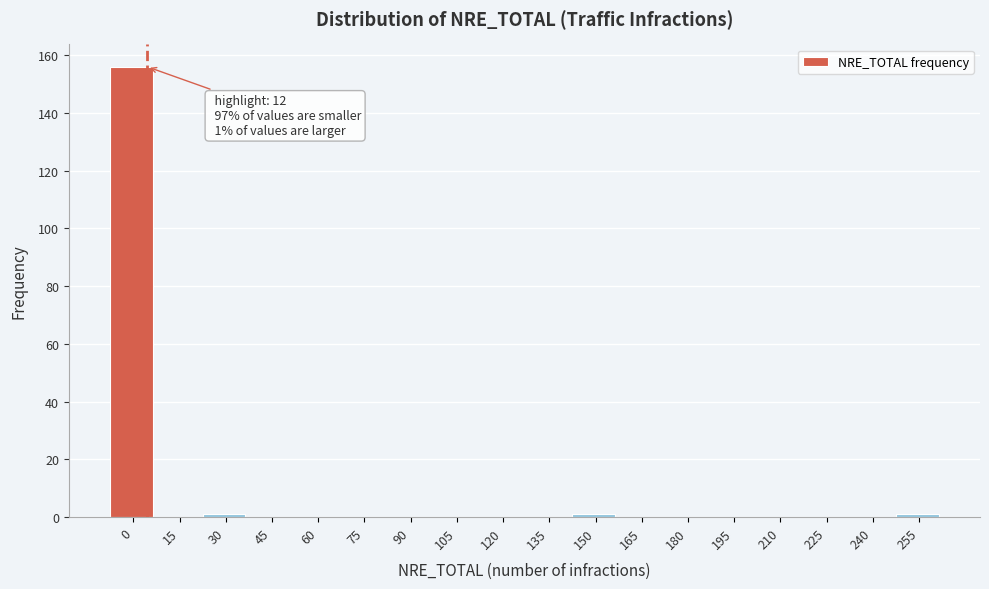

Reading left to right, transcribe all the data shown in this chart.

0=156	15=0	30=1	45=0	60=0	75=0	90=0	105=0	120=0	135=0	150=1	165=0	180=0	195=0	210=0	225=0	240=0	255=1